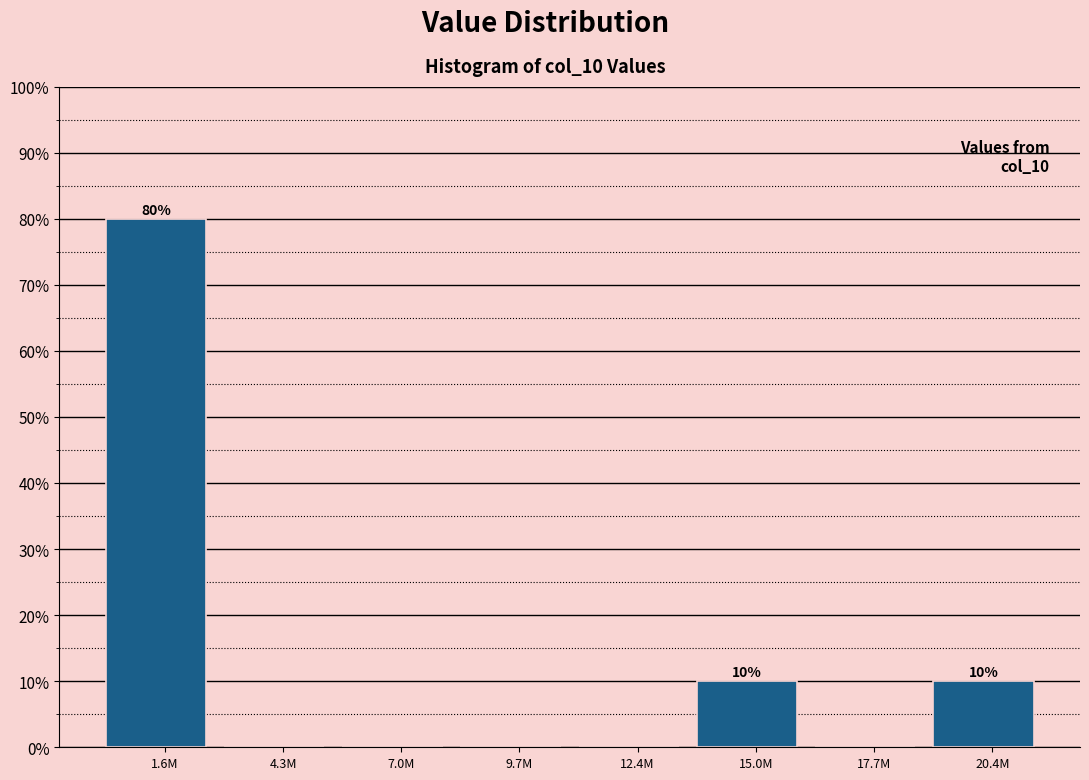

Reading left to right, transcribe all the data shown in this chart.

1.6M=80	4.3M=0	7.0M=0	9.7M=0	12.4M=0	15.0M=10	17.7M=0	20.4M=10